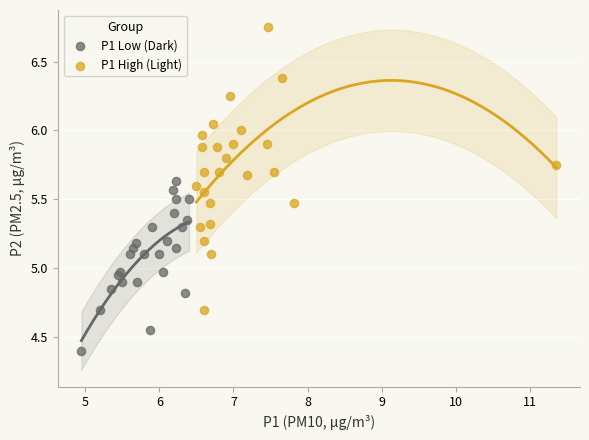

Which series contains the highest Y value?

P1 High (Light)